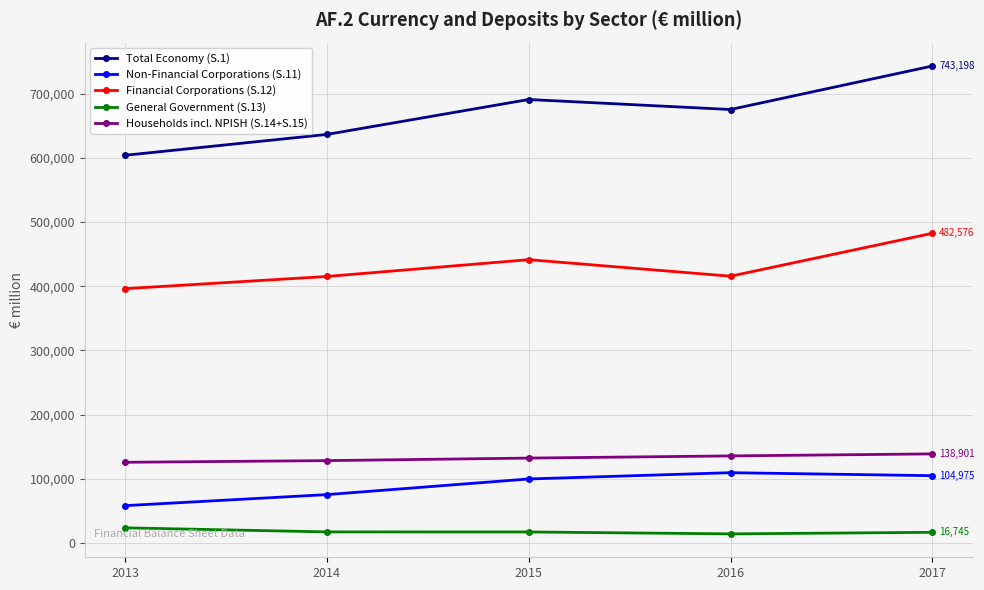

List the series in order of their peak value, highest first.

Total Economy (S.1), Financial Corporations (S.12), Households incl. NPISH (S.14+S.15), Non-Financial Corporations (S.11), General Government (S.13)